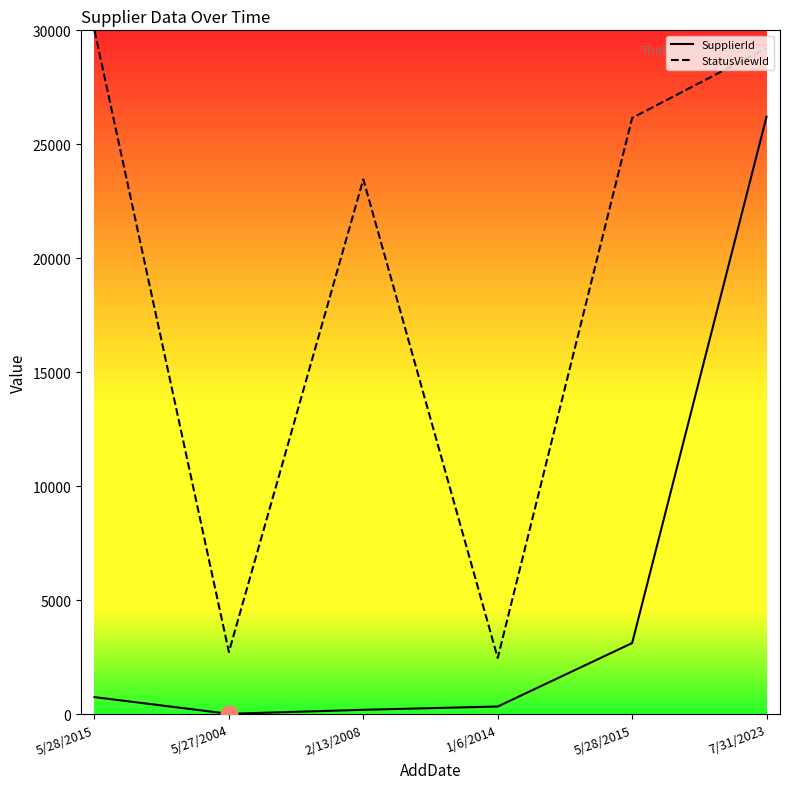

What is the sum of the StatusViewId values at 5/28/2015 and 1/6/2014?

28633